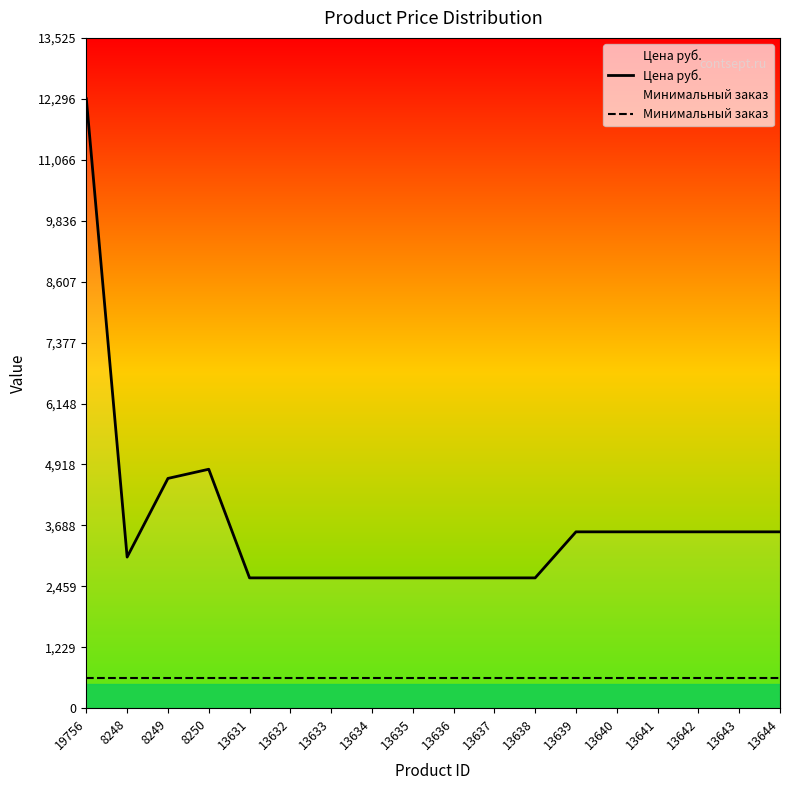

The Минимальный заказ series shows 614.8 at 13639. True or false?

True